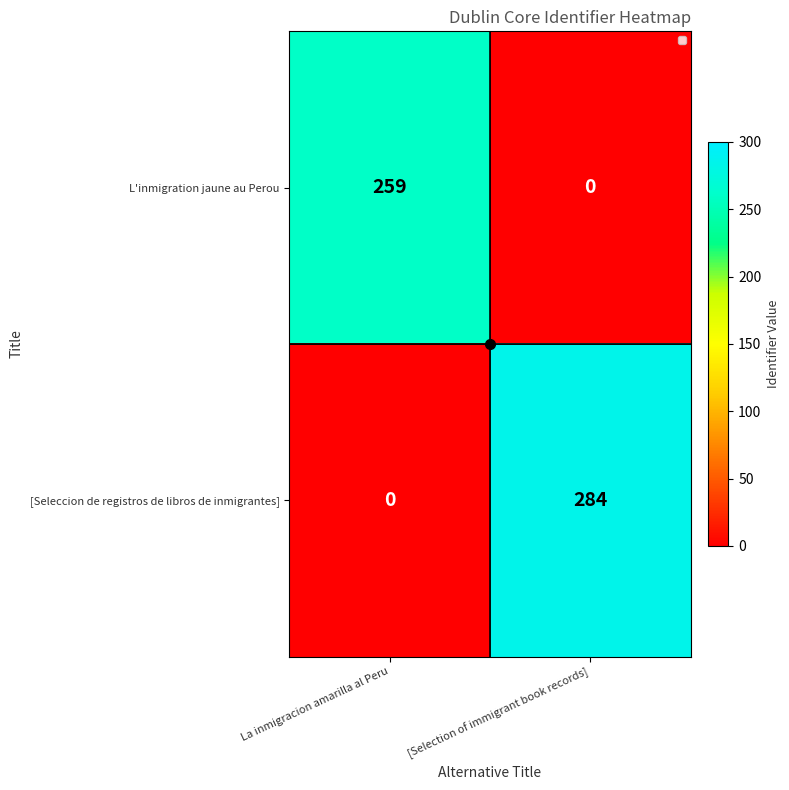

Which series has the widest spread of values?

[Seleccion de registros de libros de inmigrantes]